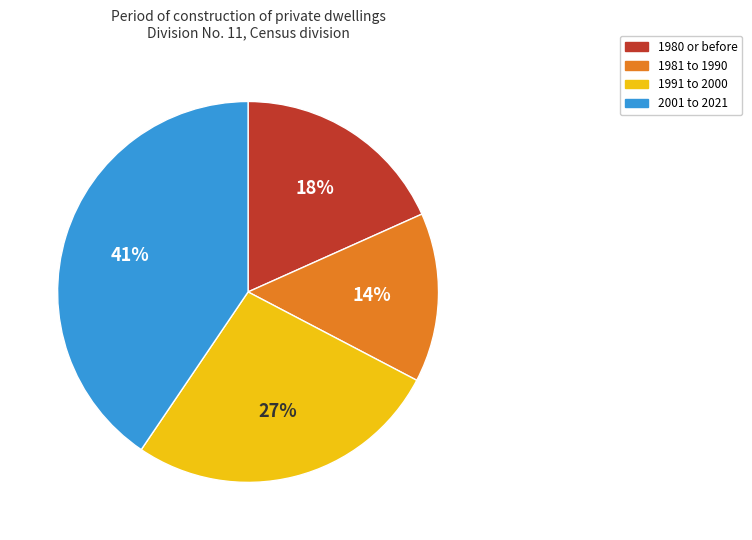

Which slice is the largest?

2001 to 2021